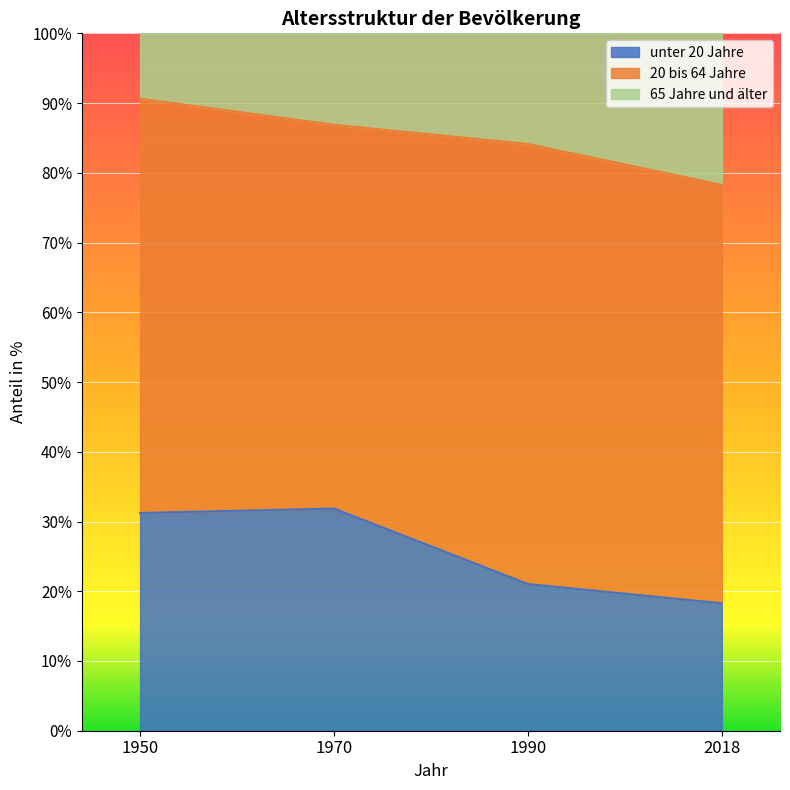

What is the sum of the unter 20 Jahre values at 1950 and 1970?

63.1